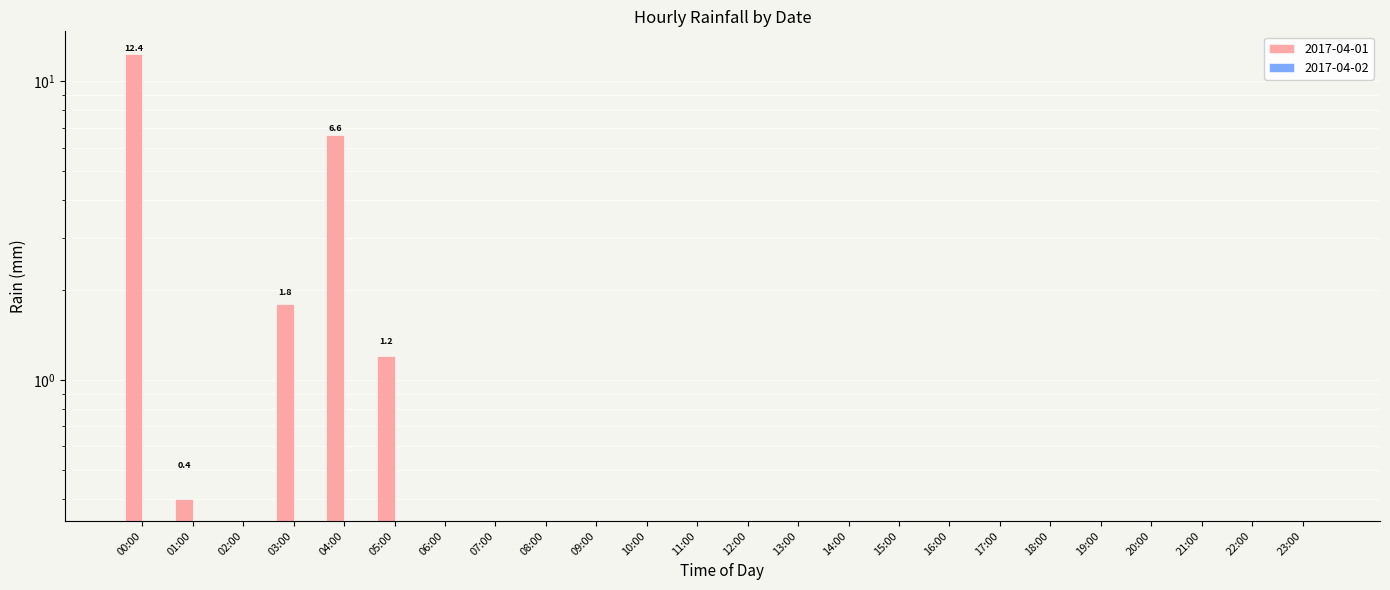

Is it true that the value at 21:00 is 7.1?

False